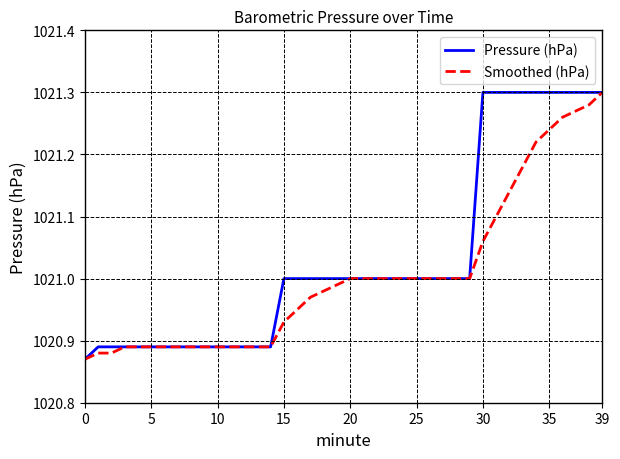

What is the difference between the maximum and minimum values in the Pressure (hPa) series?

0.4